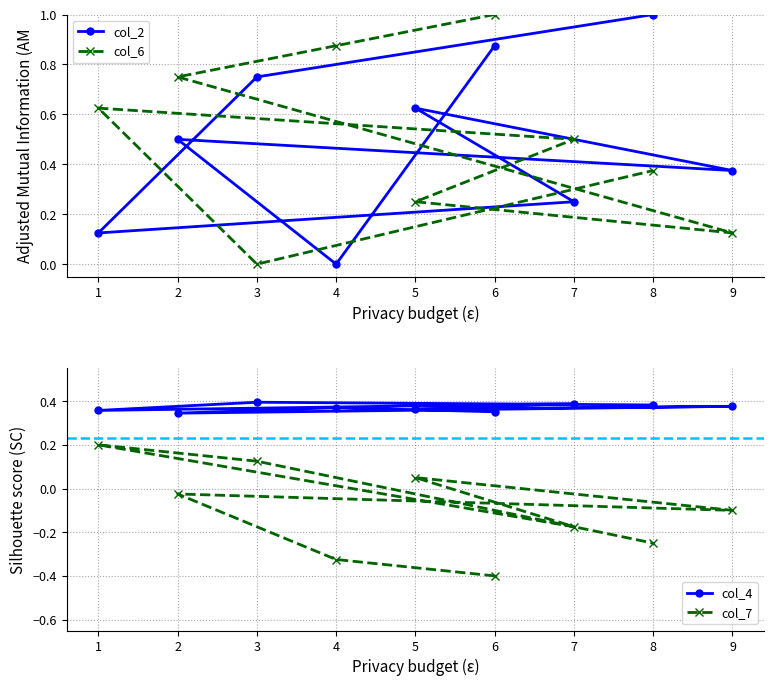

What are all the series names shown in the legend?

col_2, col_6, col_4, col_7